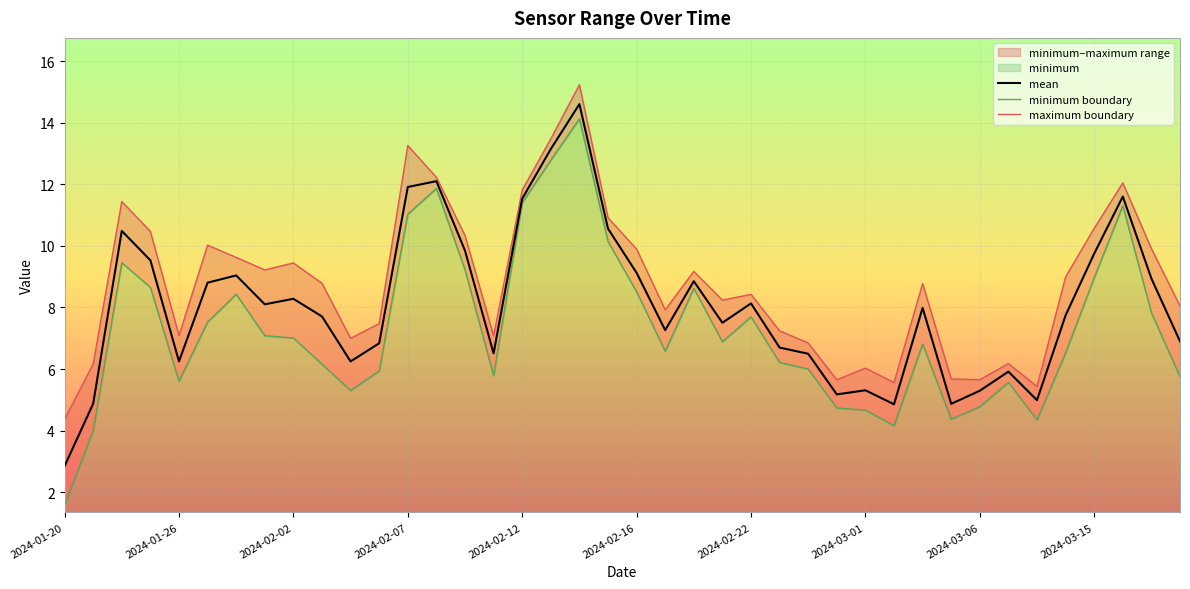

What is the sum of all minimum boundary values?

293.4